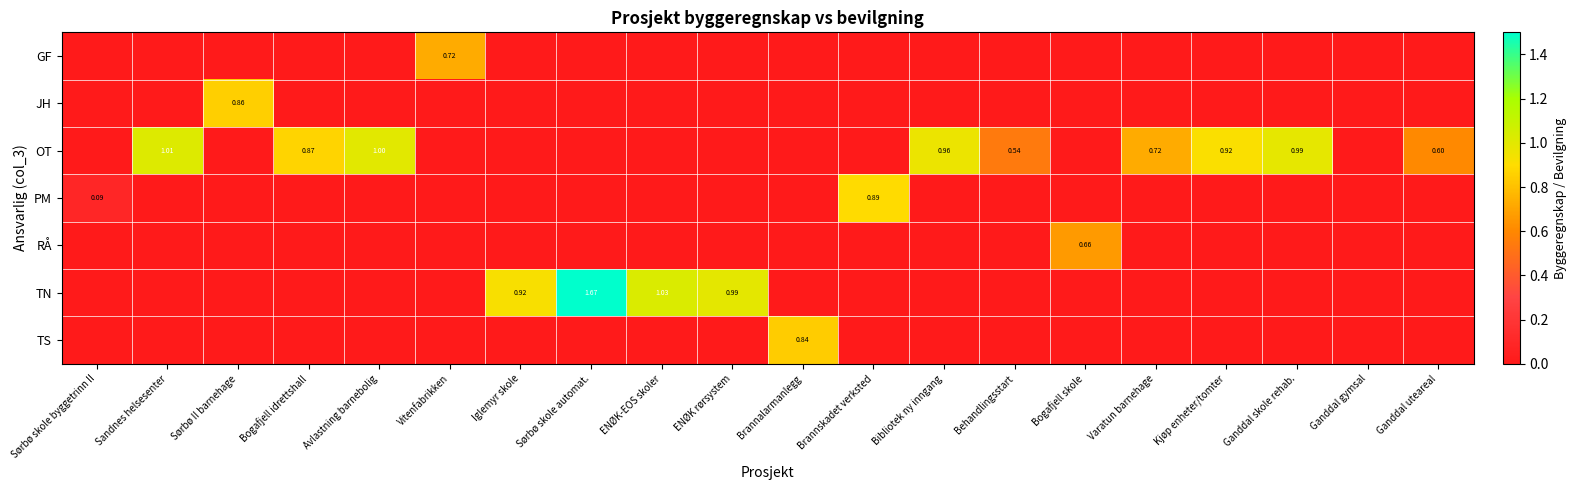

What is the approximate value of OT at Varatun barnehage?

0.7